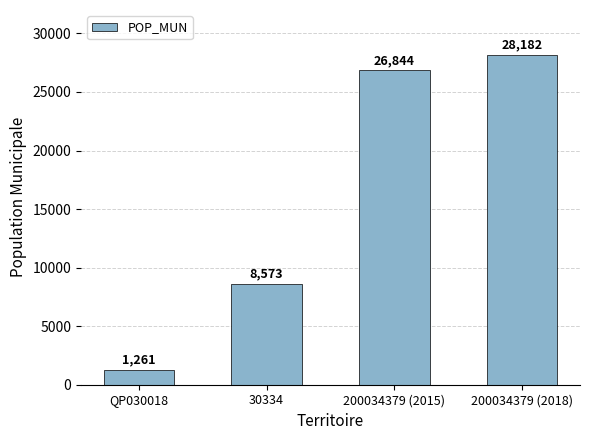

Which category has the lowest value across all series?

QP030018